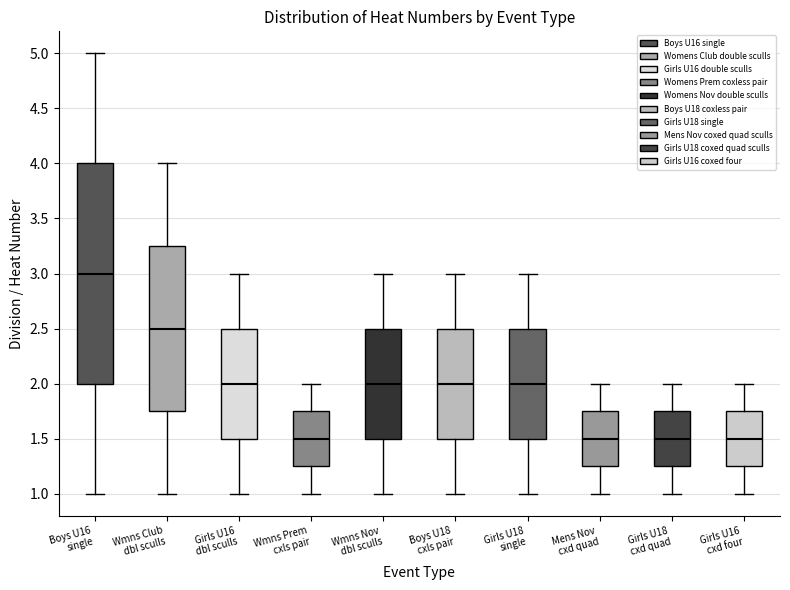

Where does the lower whisker of the box for Girls U16 dbl sculls end on the y-axis? The values are not printed on the chart, so give them approximately, as read against the axis.

1.00